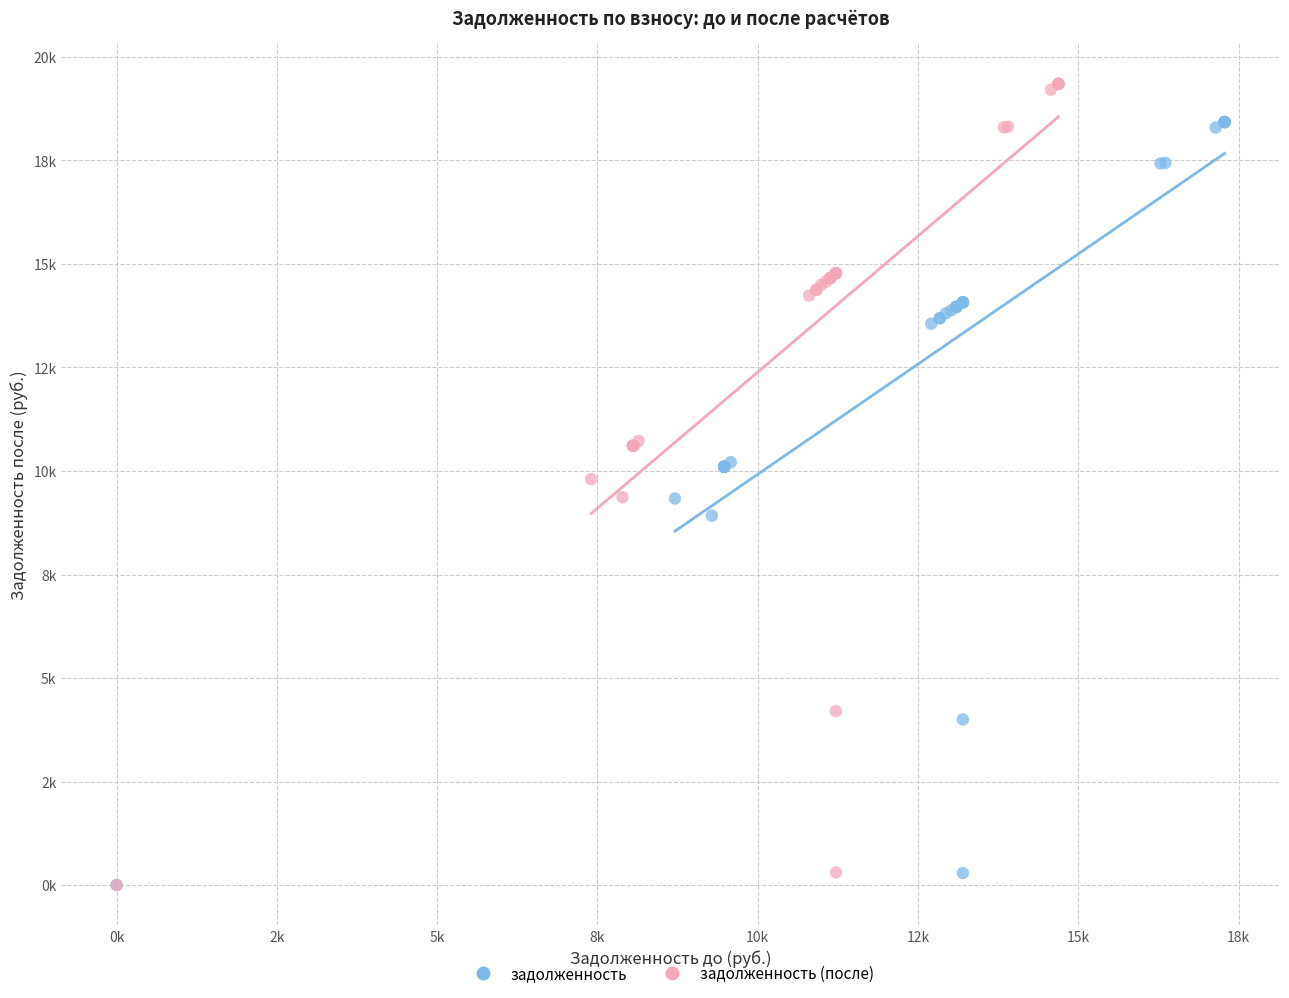

Which series has the largest Y range (max minus min)?

задолженность (после)